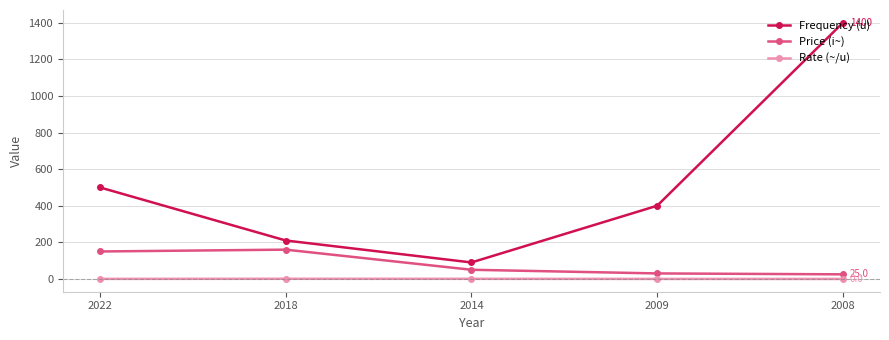

What is the difference between the maximum and minimum values in the Price (i~) series?

135.0